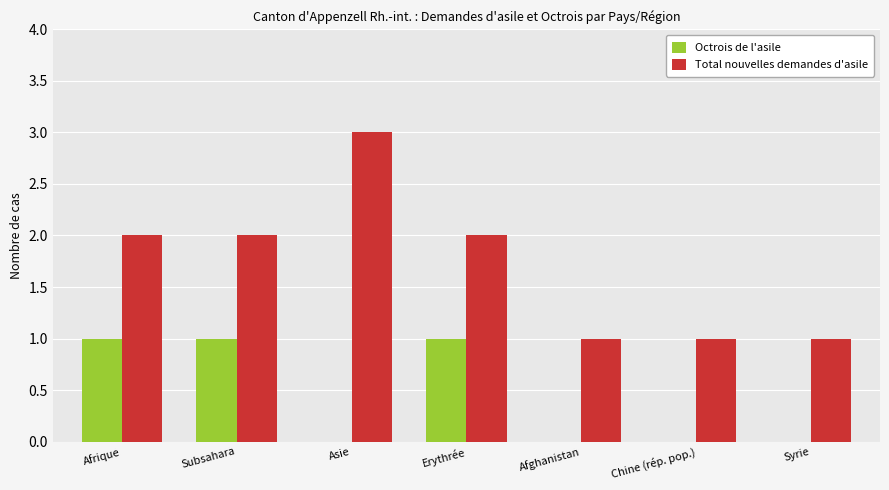

How many distinct data groups are displayed?

2